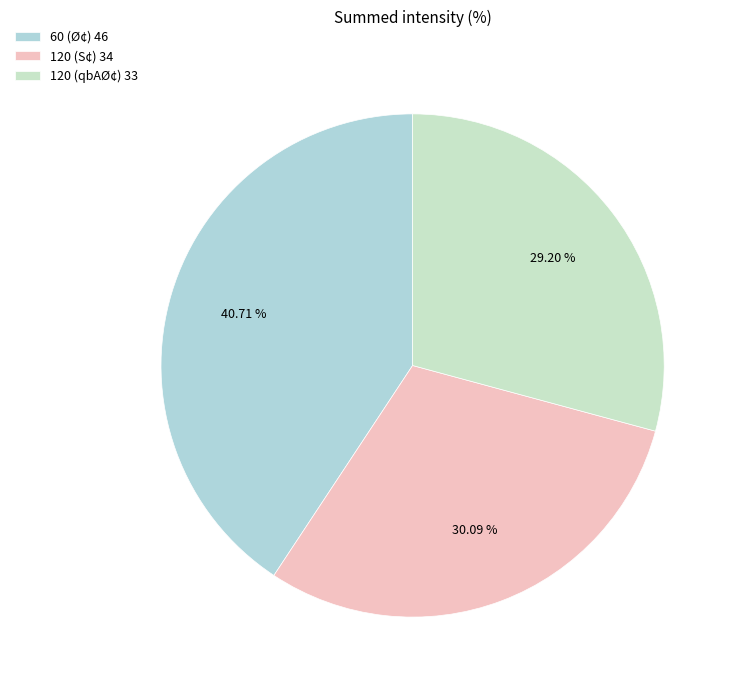

How many slices are in this pie chart?

3